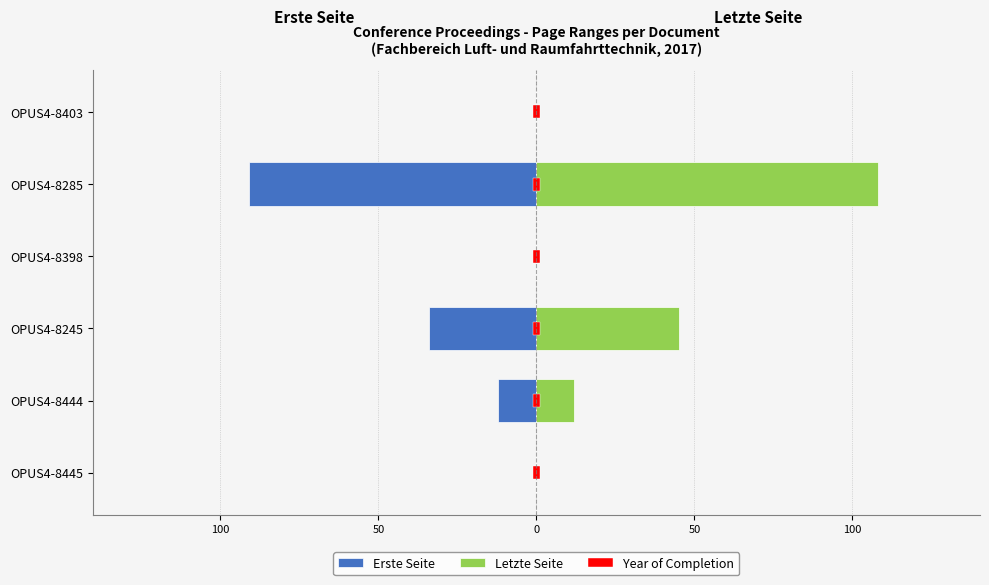

What is the difference between the highest and lowest values at 0?

0.2